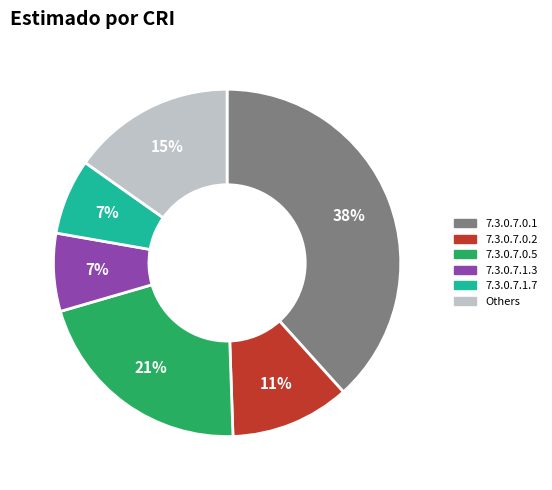

To the nearest percent, what is the average slice percentage?

17%